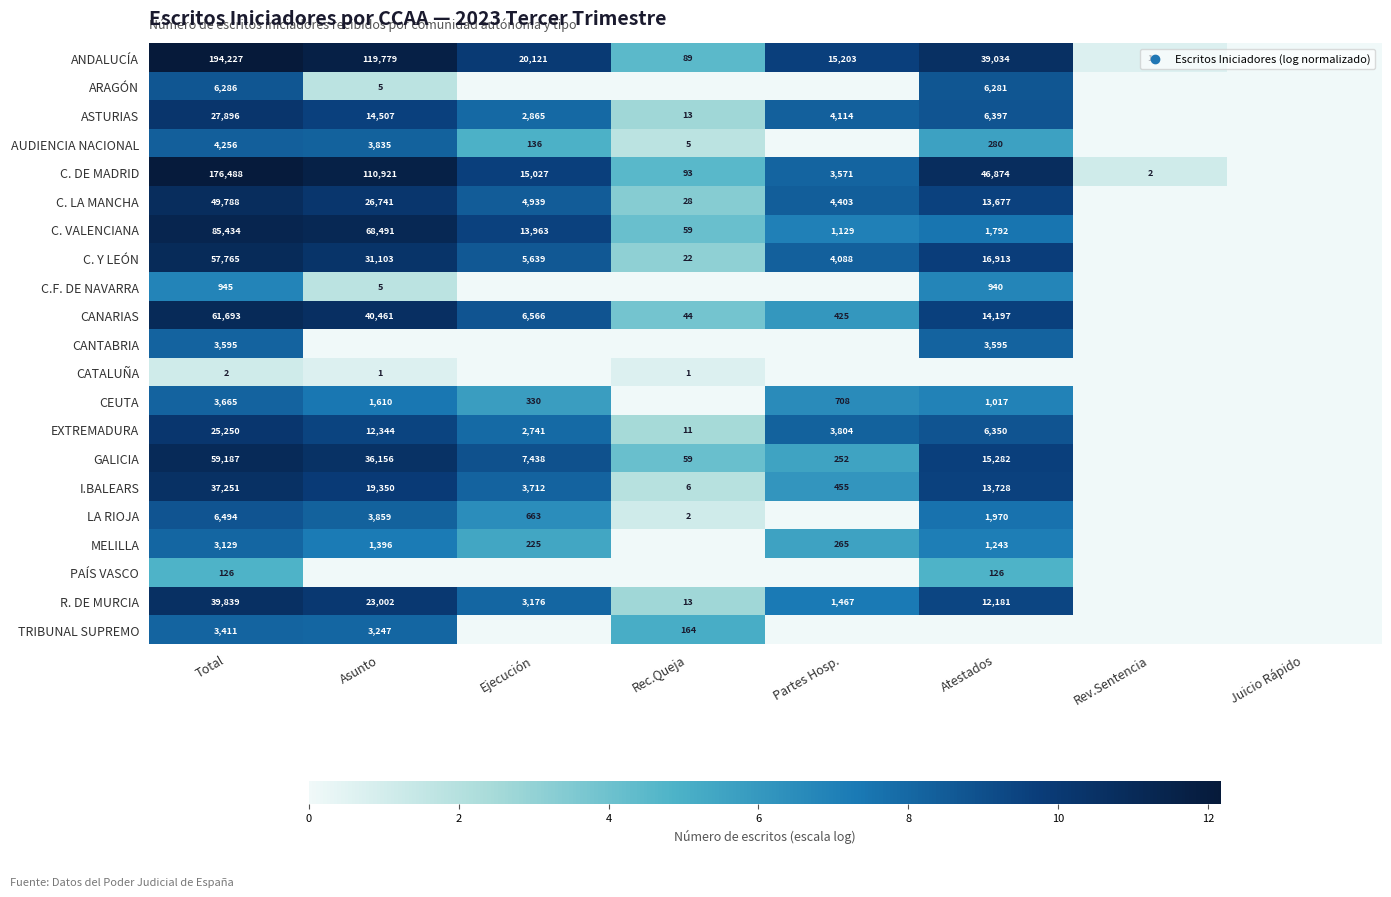

What is the sum of the C. DE MADRID values at Atestados and Rev.Sentencia?

46876